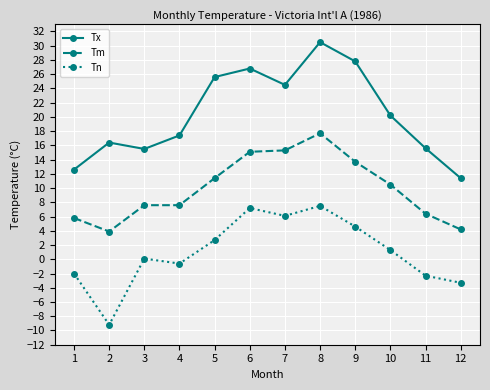

True or false: Tn has more than 1 interior local peaks.

True